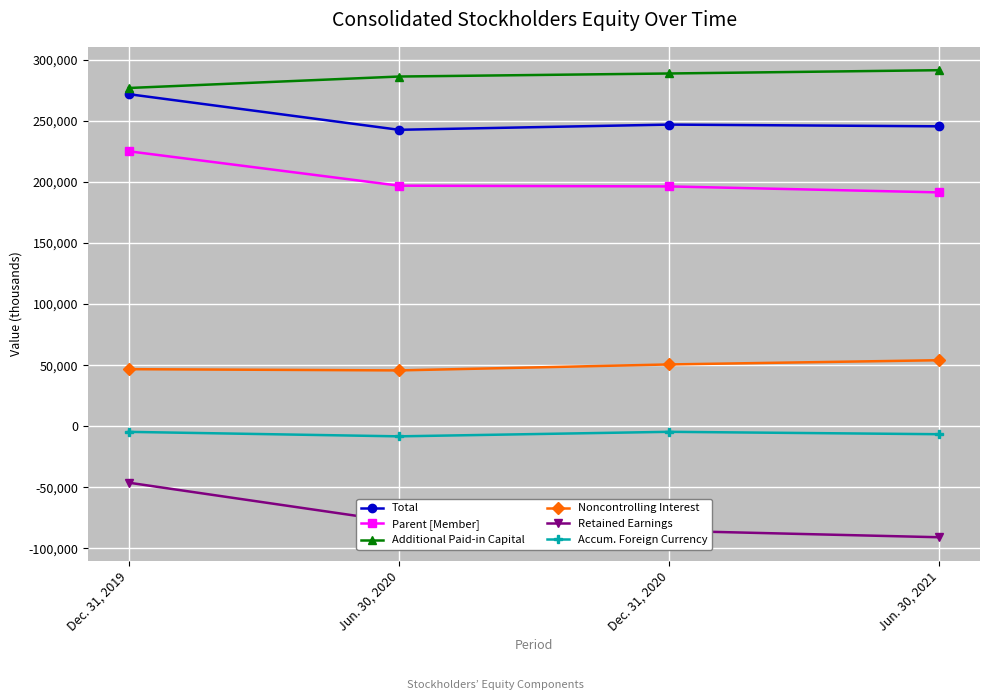

What is the value of the Accum. Foreign Currency point at the 2nd from the left?

-8233